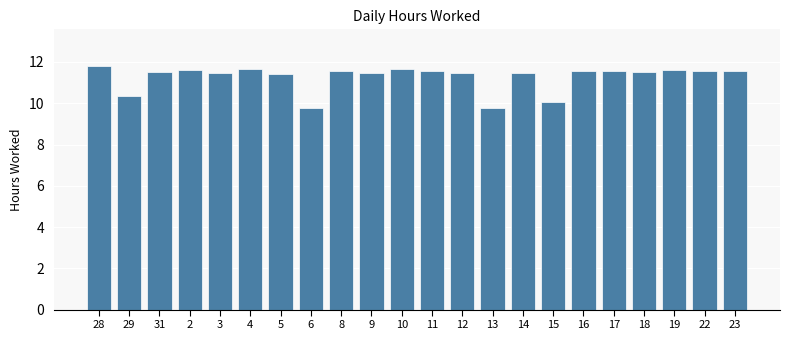

What is the sum of the values at 5 and 22?

23.0